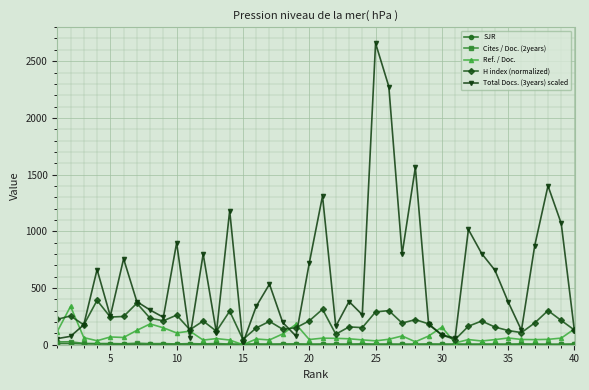

What is the value of the Total Docs. (3years) scaled point at the 13th from the left?

106.0